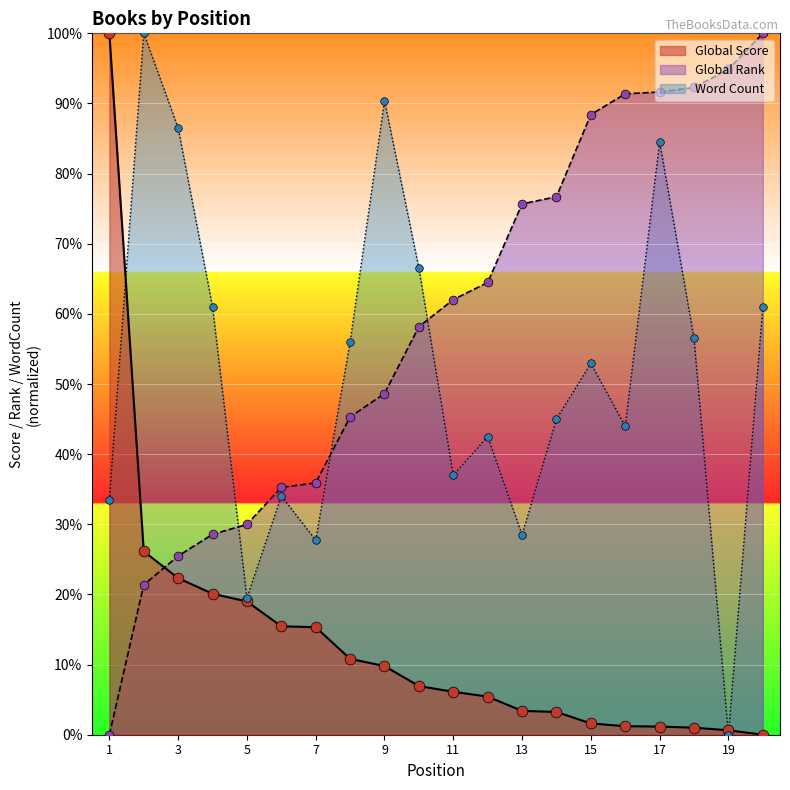

Which series reaches the maximum Y coordinate?

Global Score